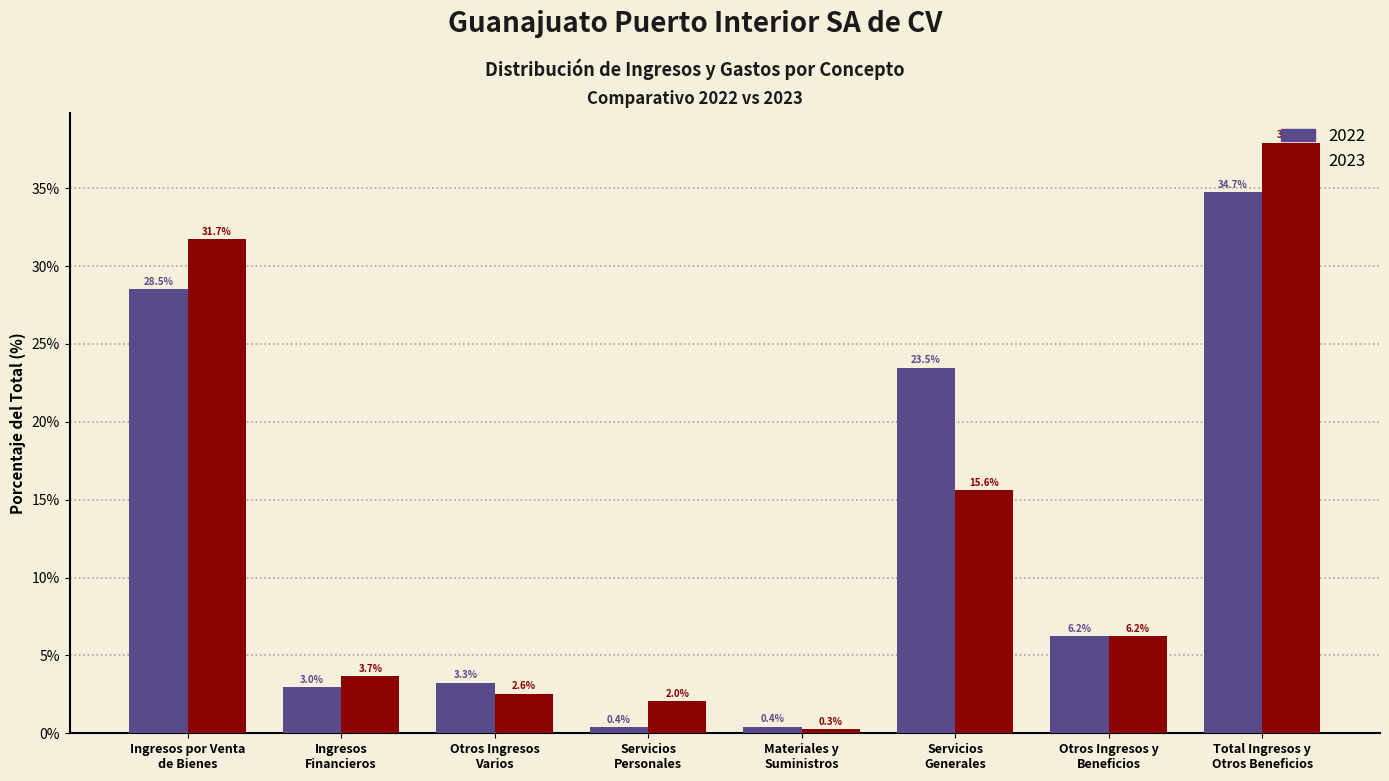

What is the sum of all 2022 values?

100.0